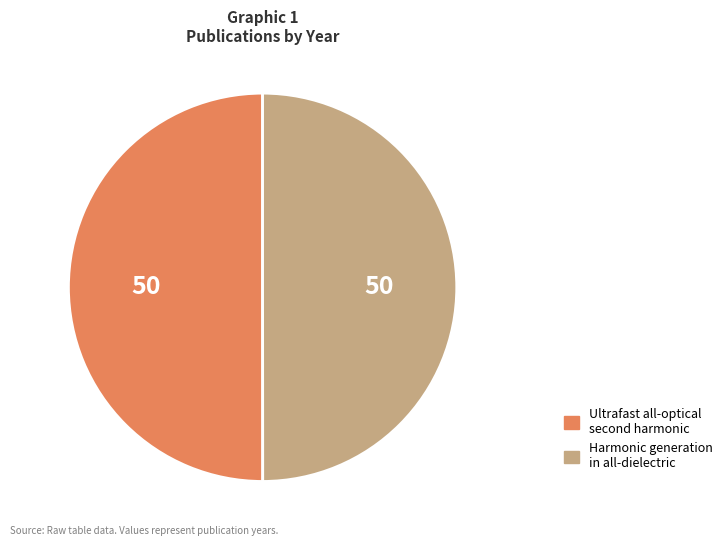

True or false: Harmonic generation in all-dielectric accounts for 50% of the total.

True